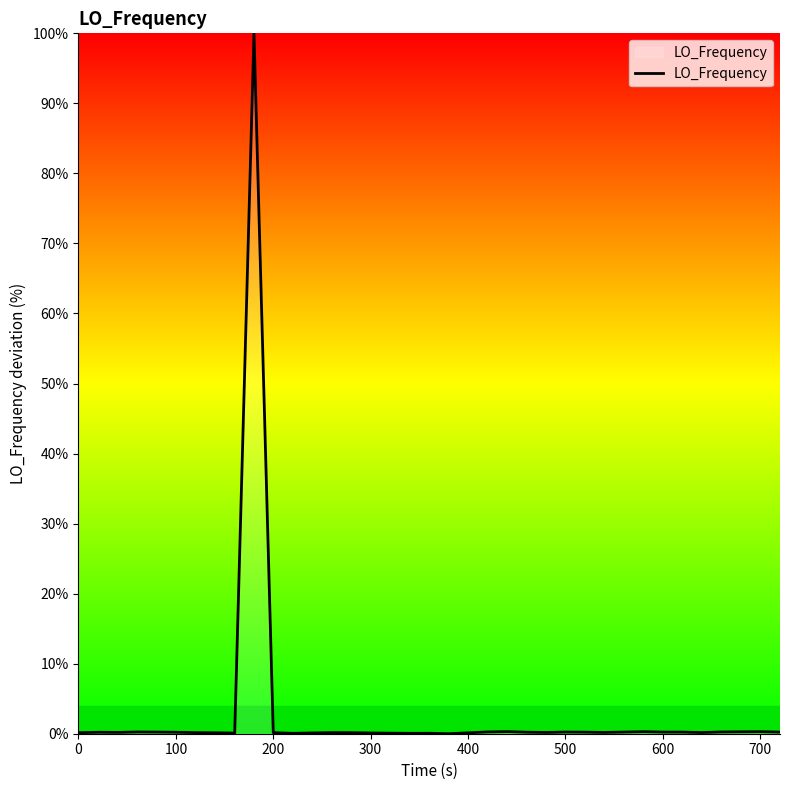

What is the difference between the maximum and minimum values?

100.0